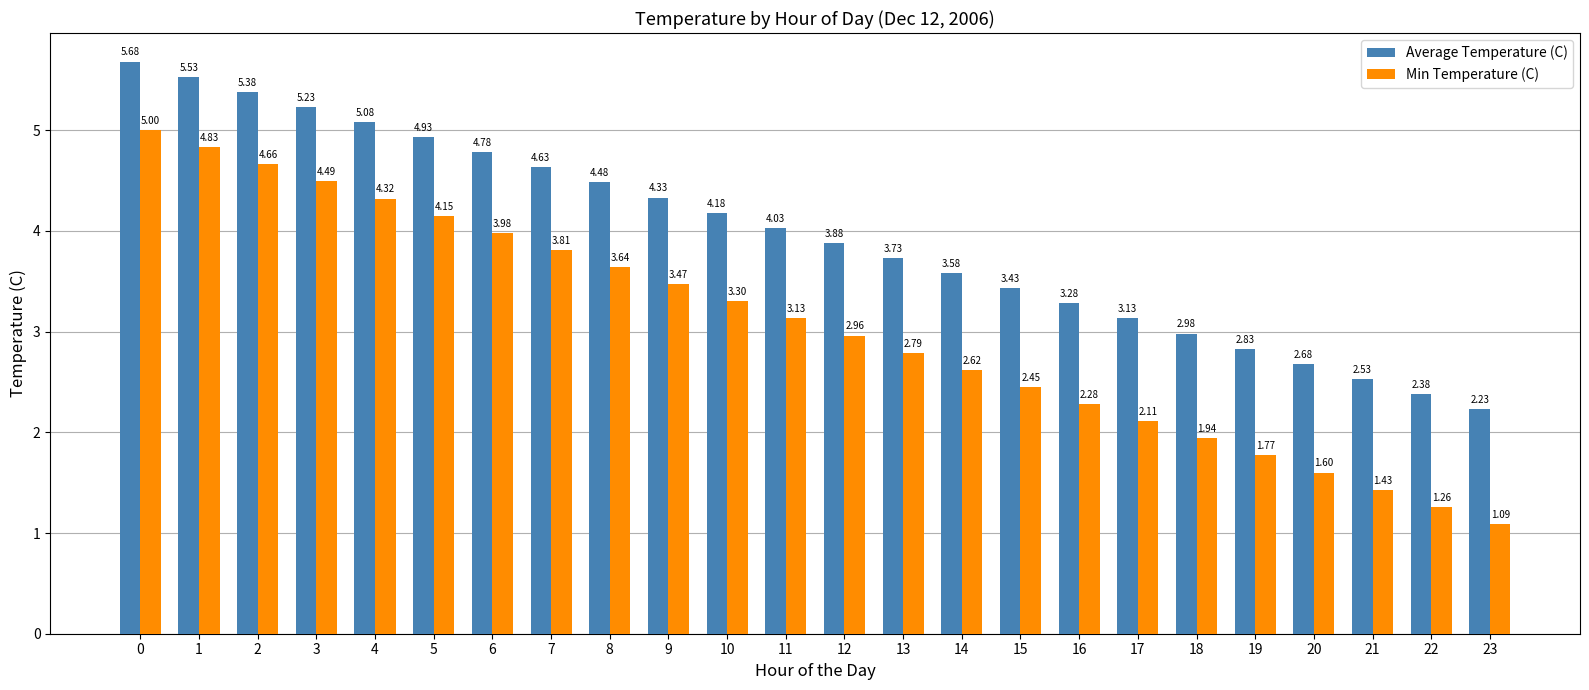

Does the chart contain stacked bars?

No